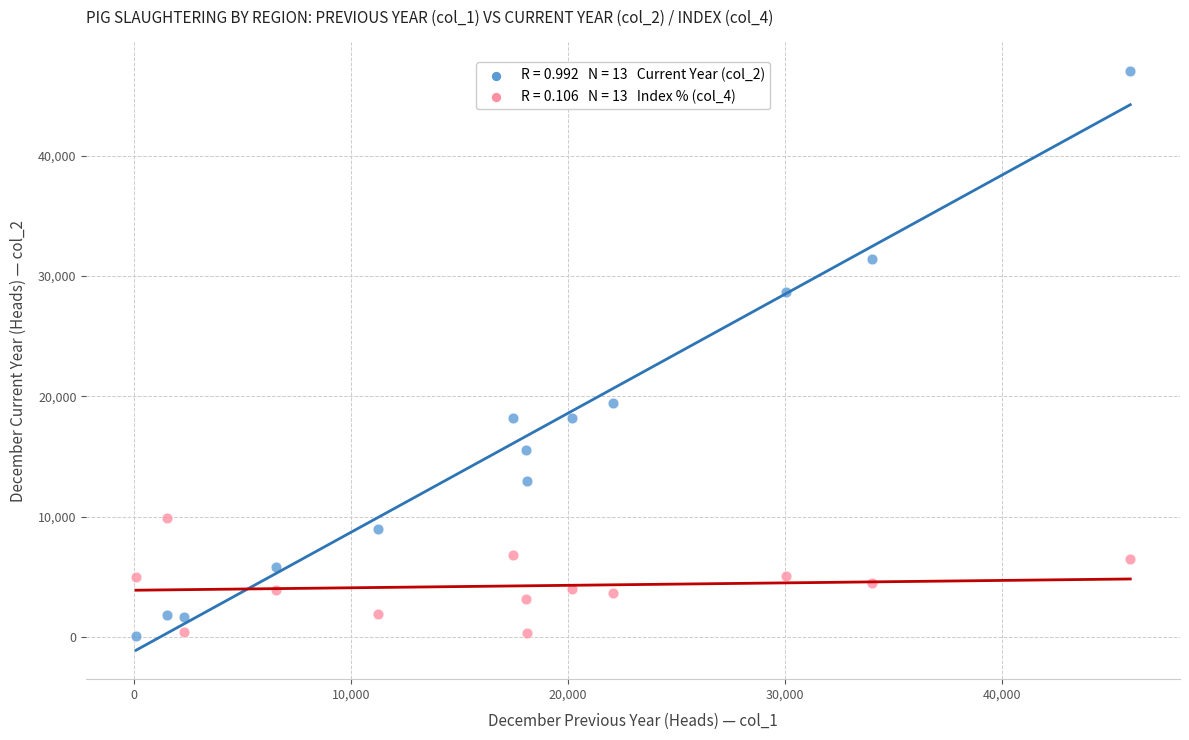

Across all series, what Y value is closest to 23549?

19465.0